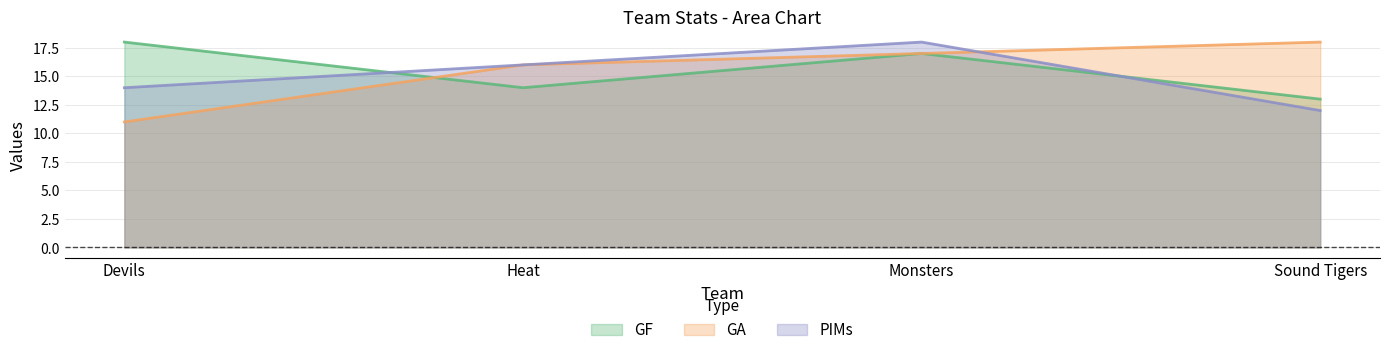

Which series changed the most between Devils and Heat?

GA